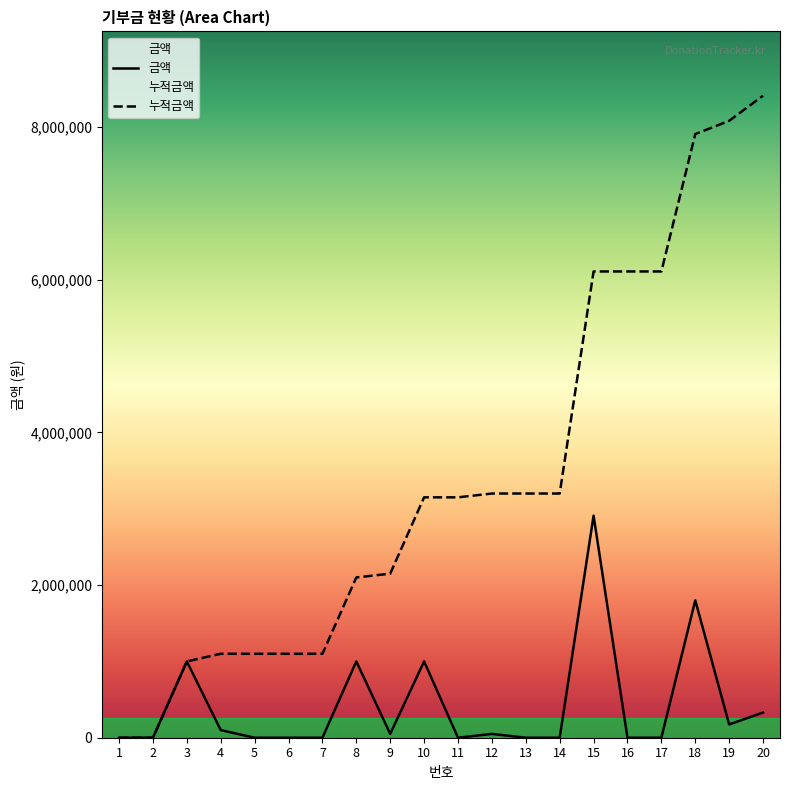

How many lines are shown in the chart?

2